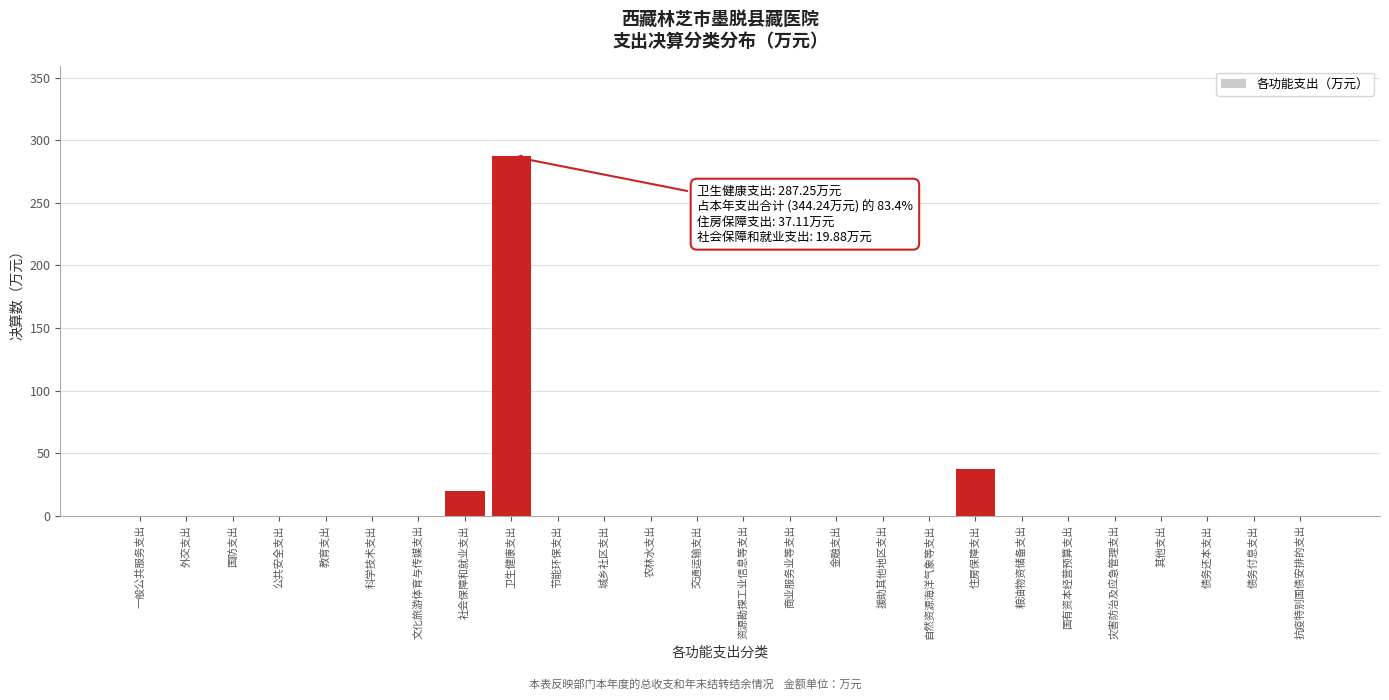

Where is the data nearest to the value 143?

住房保障支出